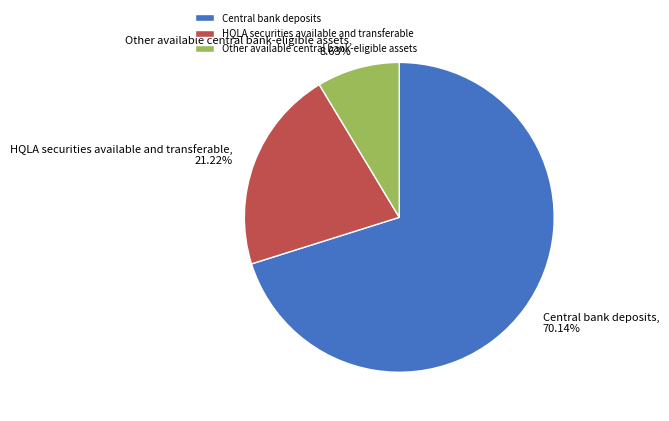

Count the number of slices in the pie.

3